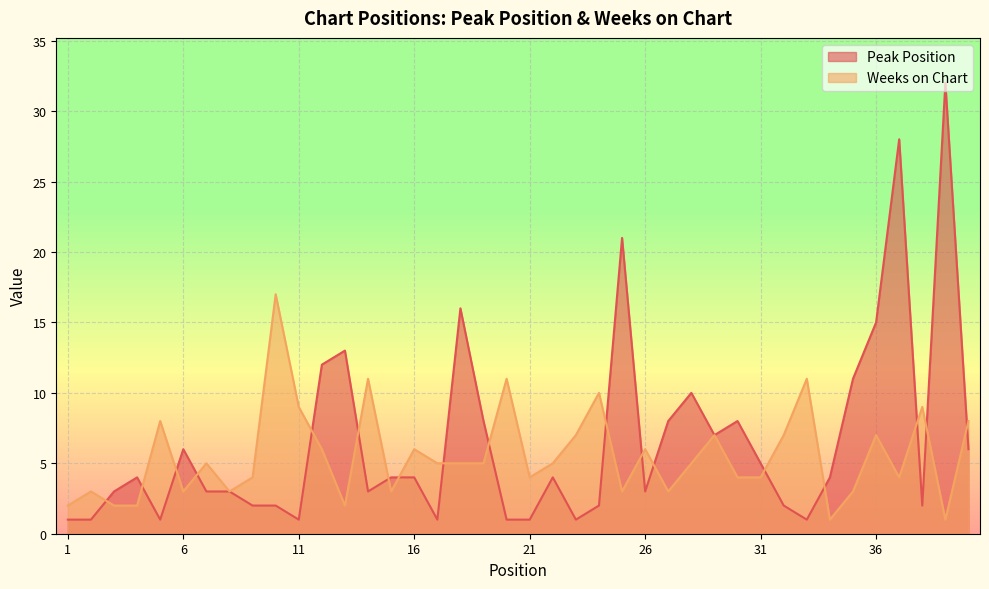

True or false: Weeks on Chart has a value of 10 at 16.

False